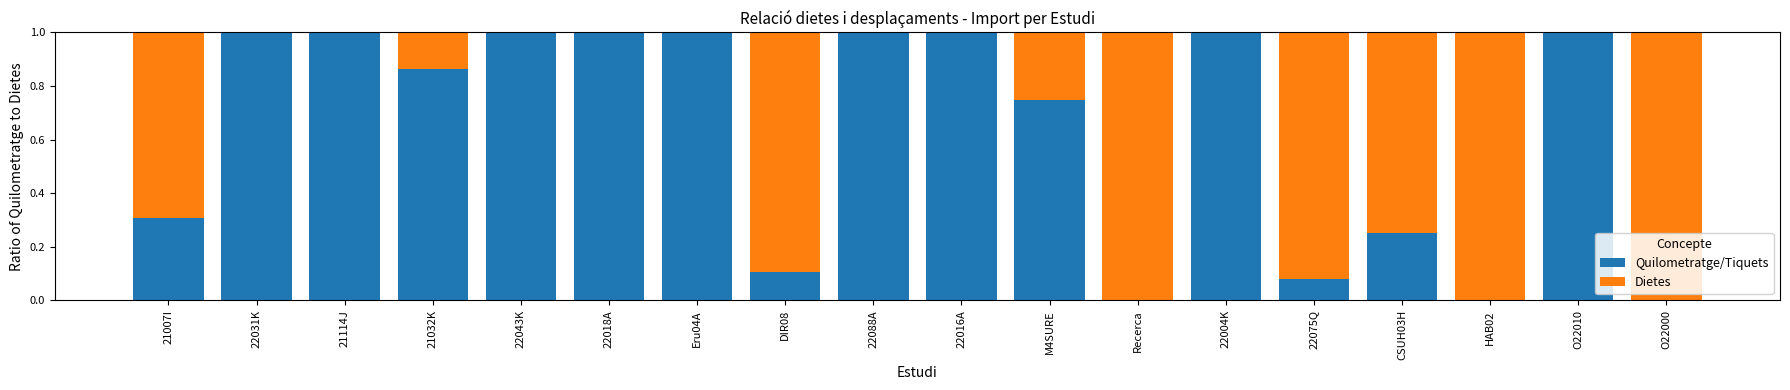

The value of Quilometratge/Tiquets at 22088A is 1.0. True or false?

True